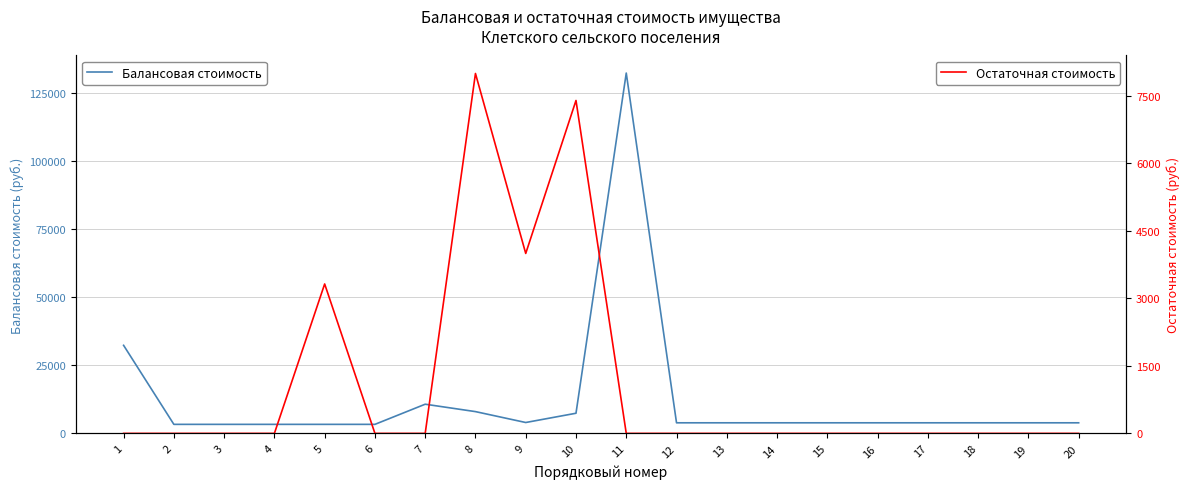

Which series has the largest range (max minus min)?

Балансовая стоимость